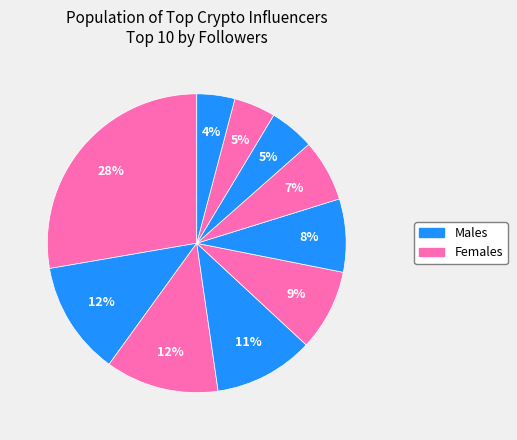

Count the number of slices in the pie.

10